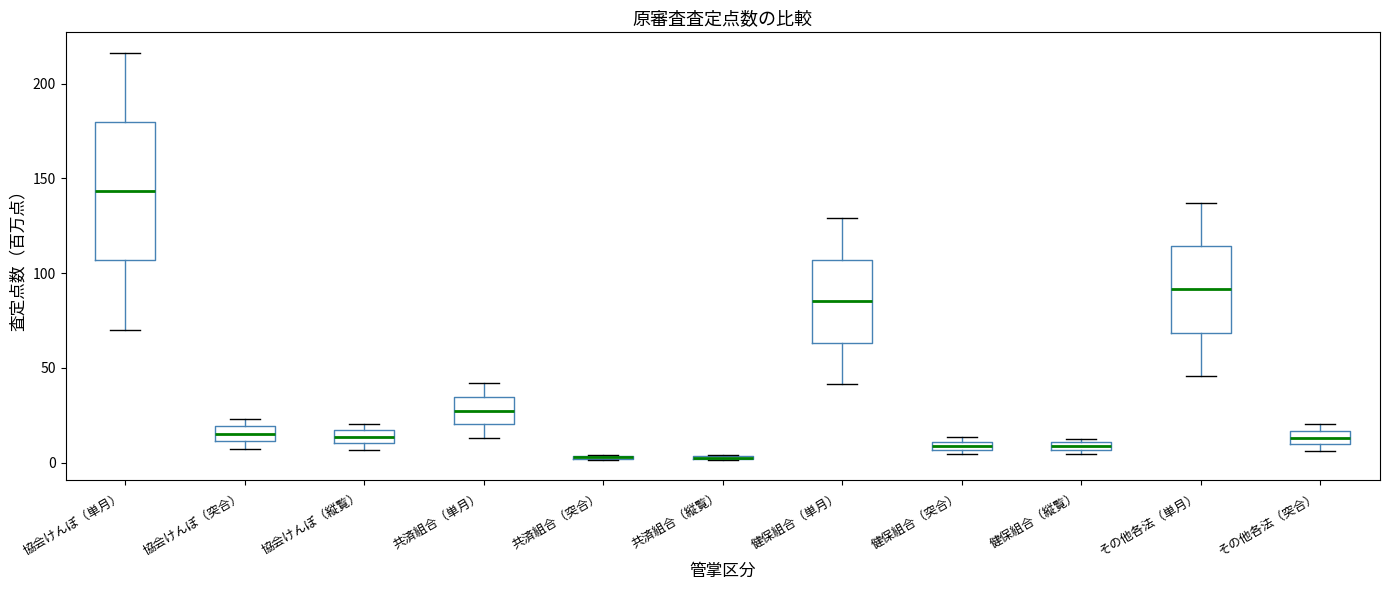

Comparing the boxes themselves (not the whiskers), which one is the tallest?

協会けんぽ（単月）